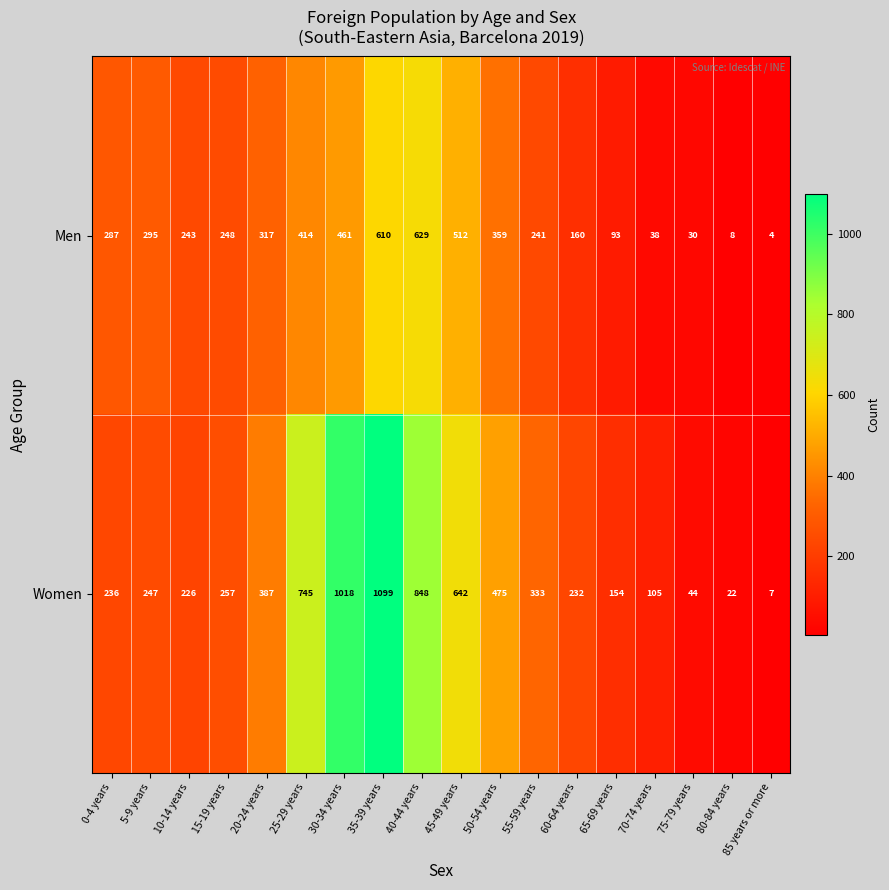

Is it true that Women equals 1197 at 25-29 years?

False